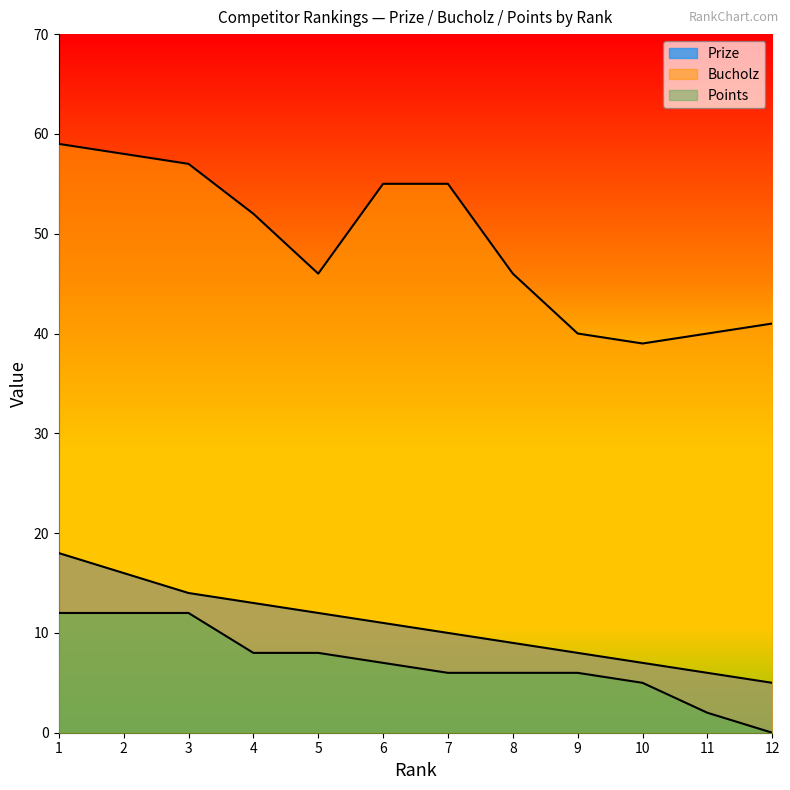

Which category has the highest value in the Bucholz series?

1